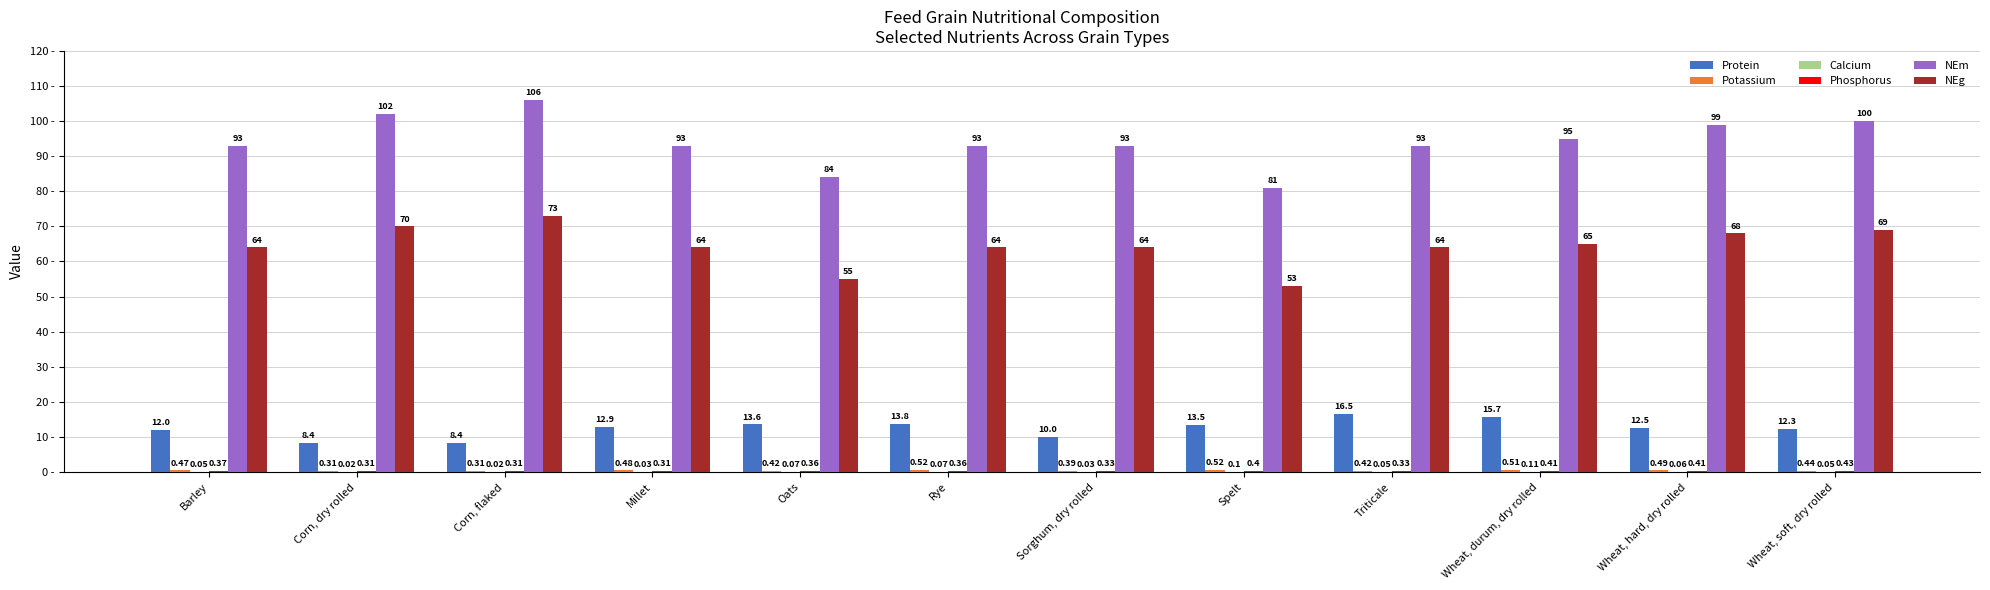

Where is Protein nearest to the value 12?

Barley